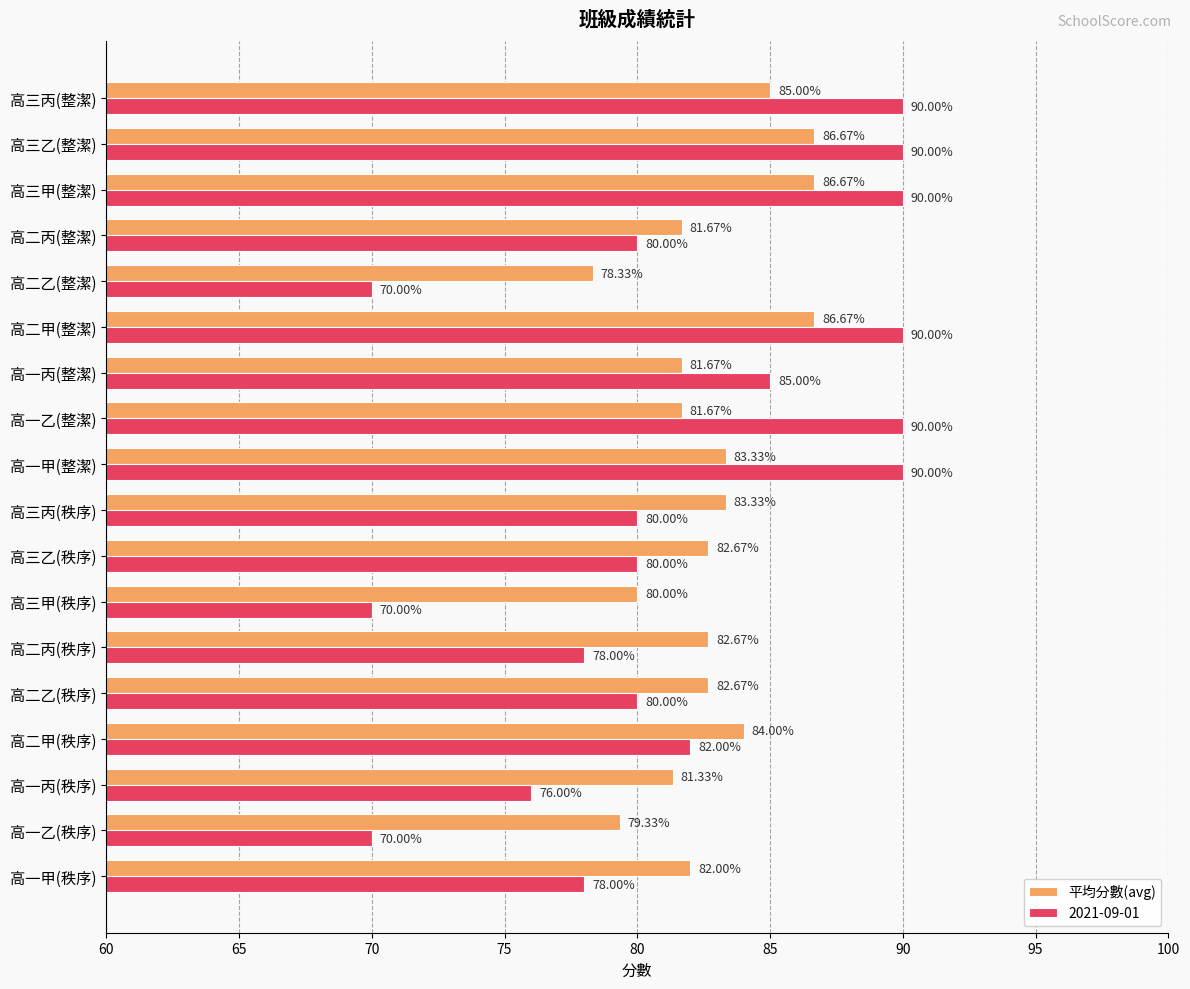

Which series has the largest range (max minus min)?

2021-09-01